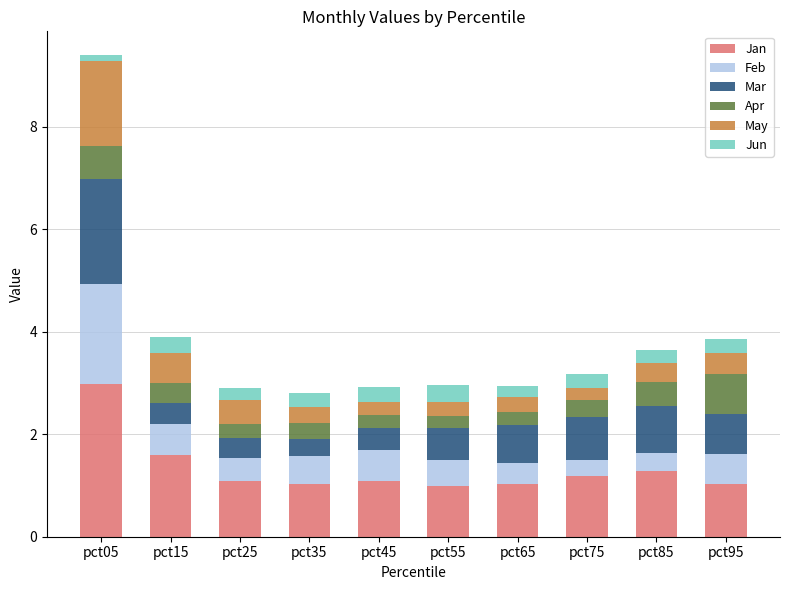

The value of Jan at pct15 is 1.6. True or false?

True